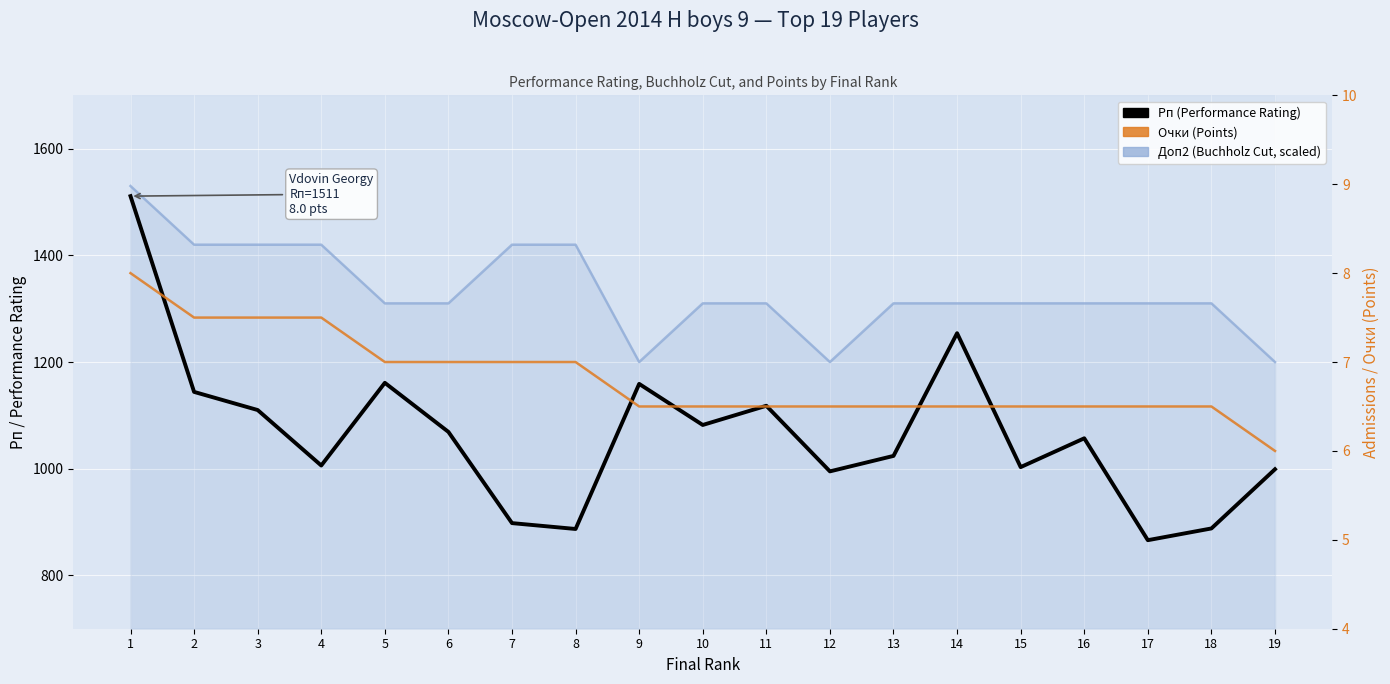

At how many categories does at least one series exceed 30?

19